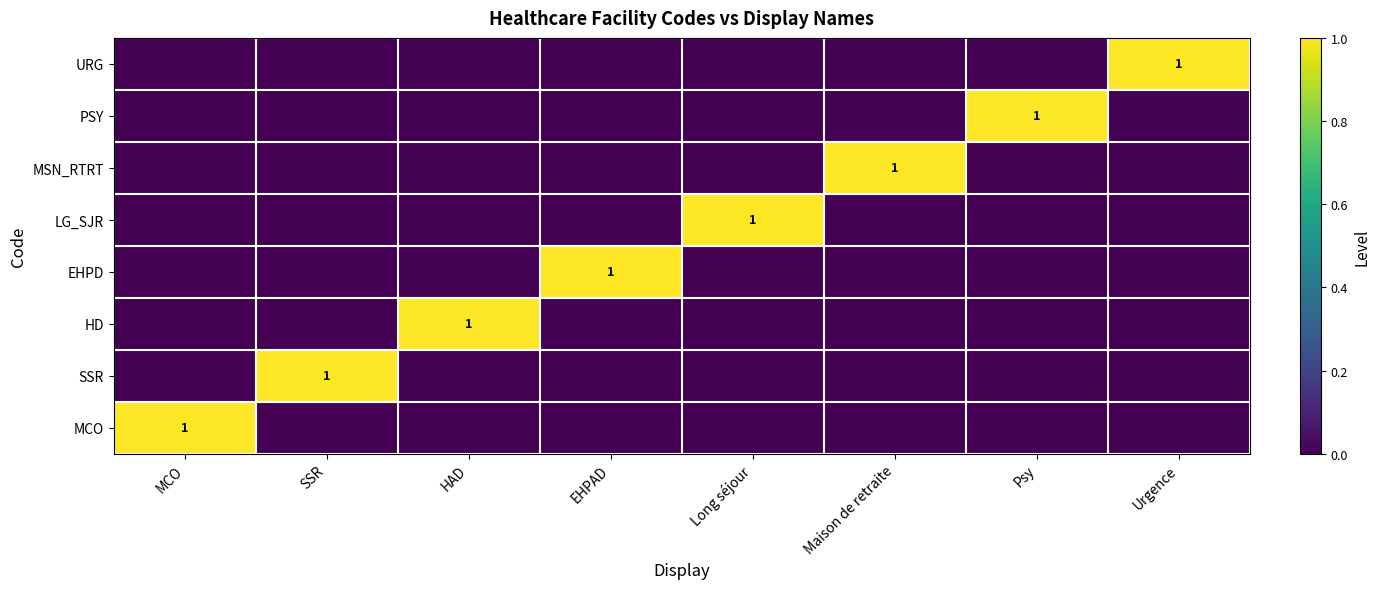

The value of HD at HAD is 1. True or false?

True